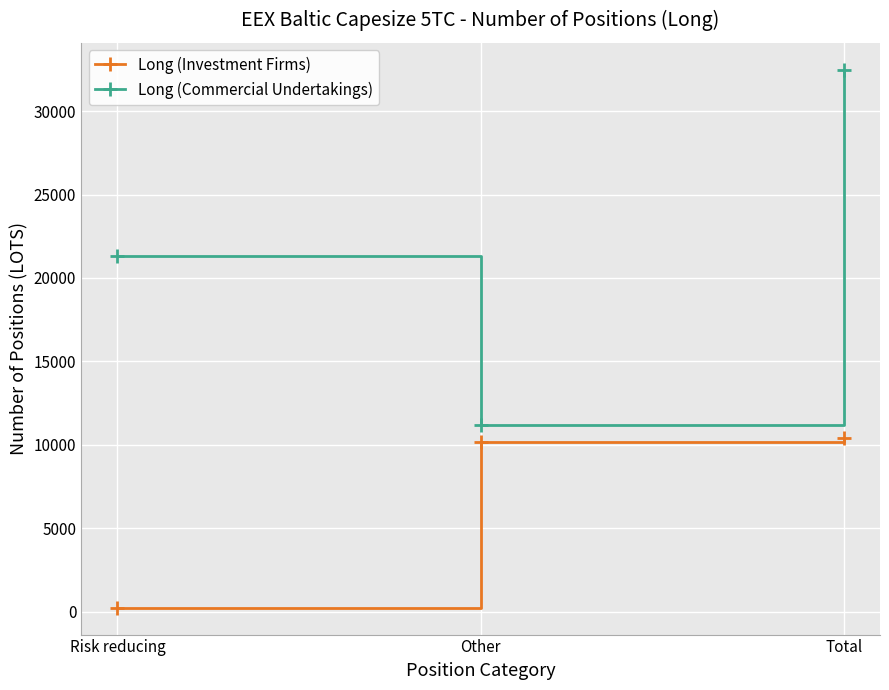

The value of Long (Investment Firms) at Other is 15603.0. True or false?

False